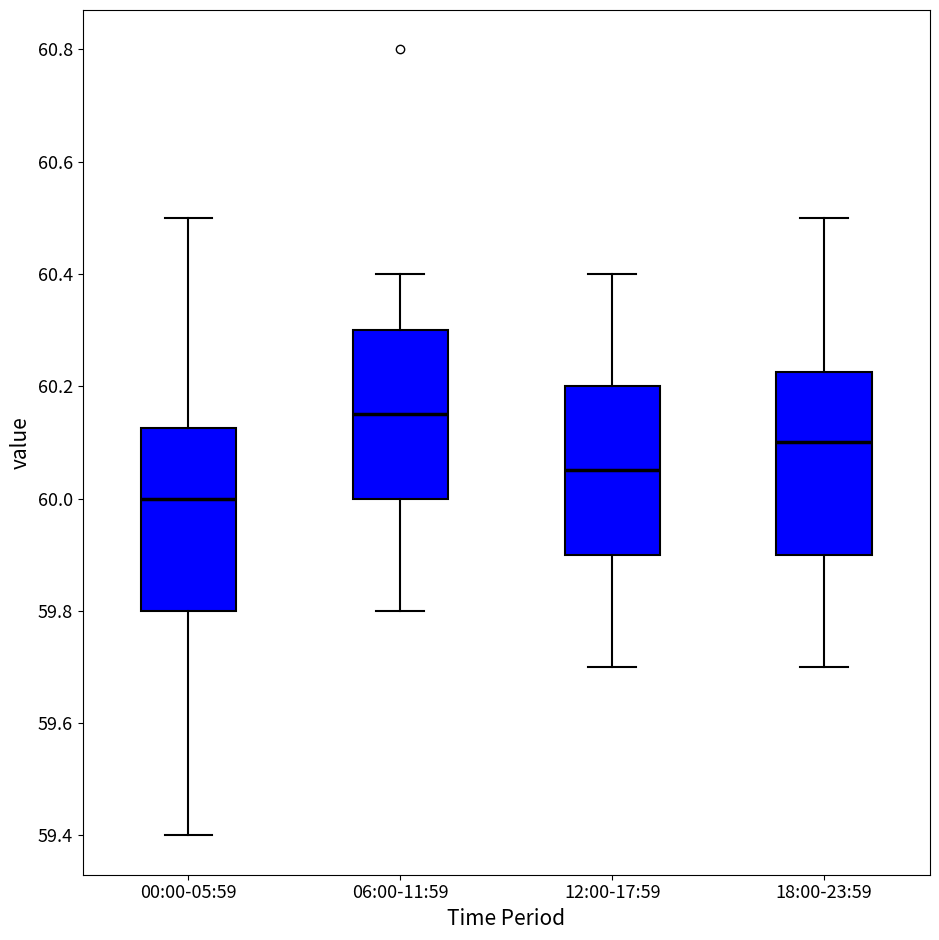

Which box has the lowest median line?

00:00-05:59